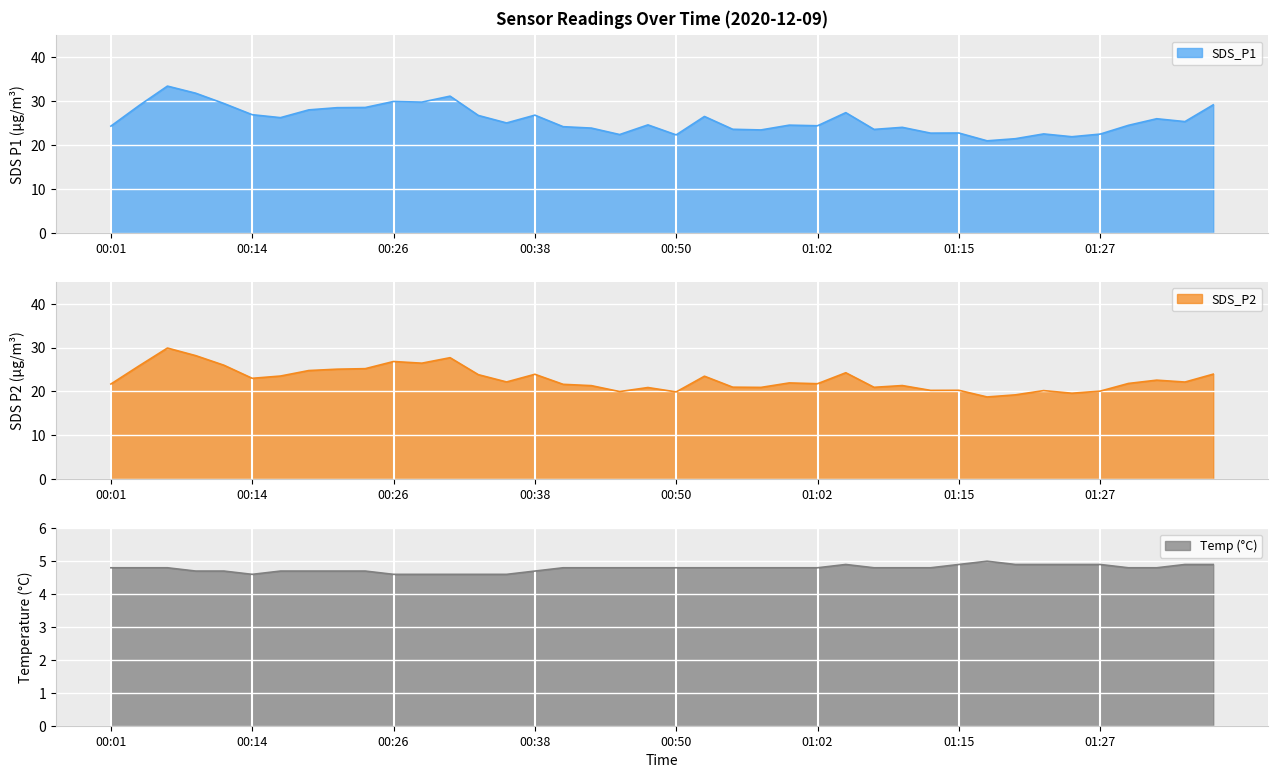

Which series has the largest total across all categories?

SDS_P1